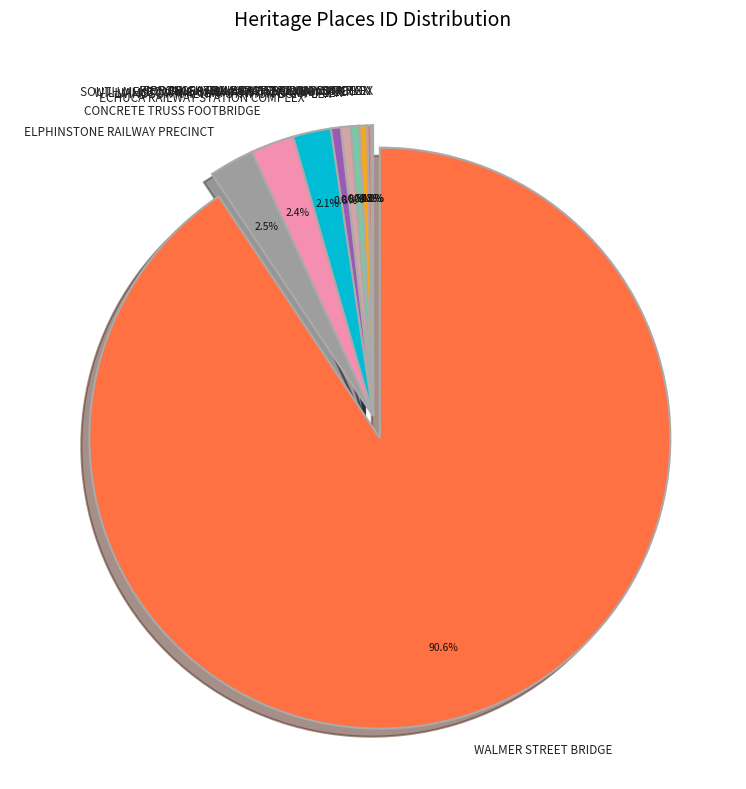

What percentage is NOT represented by SOUTH MELBOURNE RAILWAY STATION COMPLEX?

99.5%